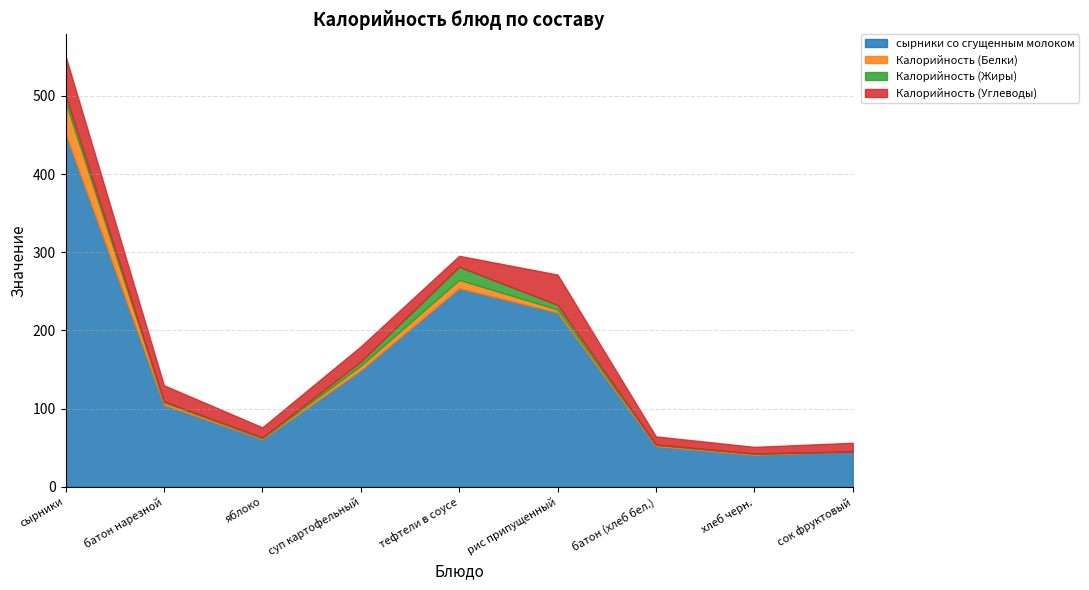

At суп картофельный, list the series in order from smallest to largest.

Калорийность (Жиры), Калорийность (Белки), Калорийность (Углеводы), сырники со сгущенным молоком